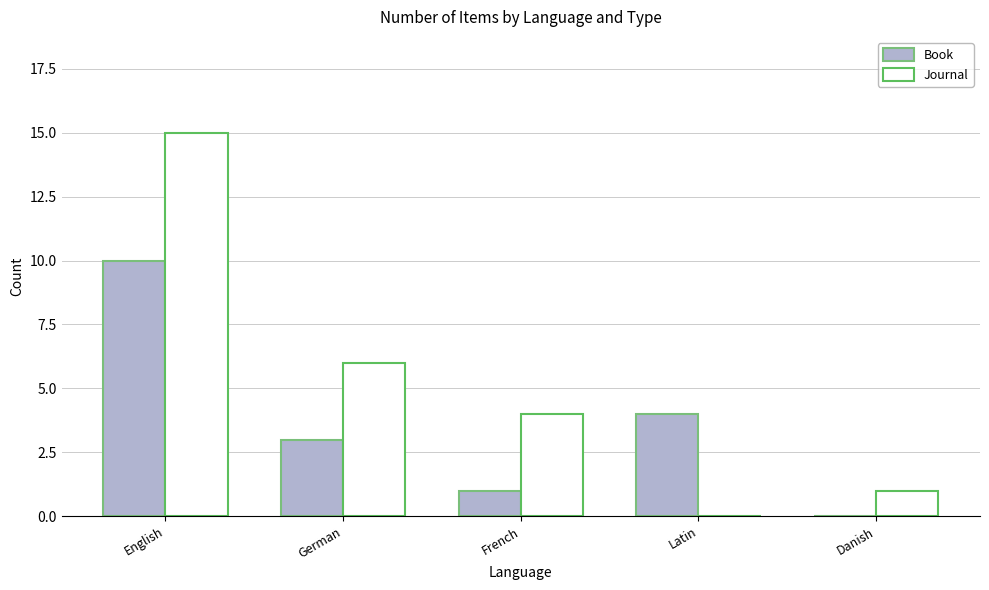

Is it true that Journal equals 0 at Latin?

True